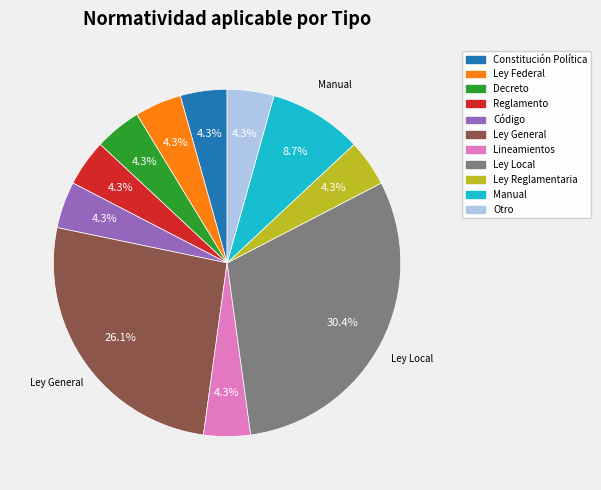

How many slices are in this pie chart?

11